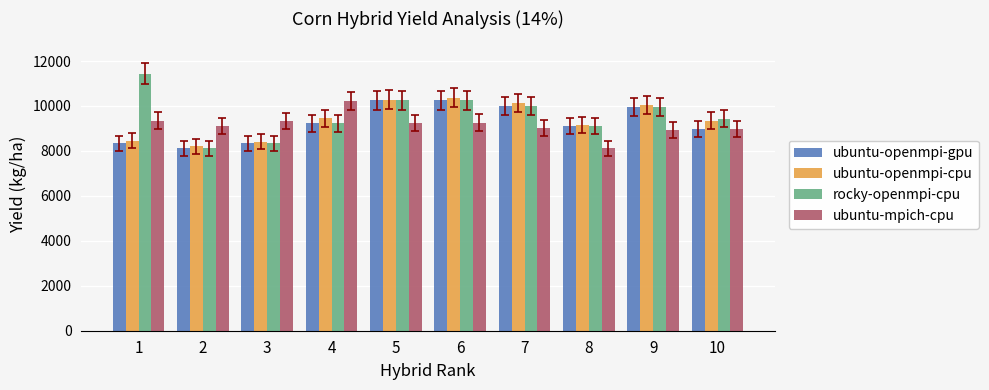

The value of ubuntu-openmpi-cpu at 1 is 3841.6. True or false?

False